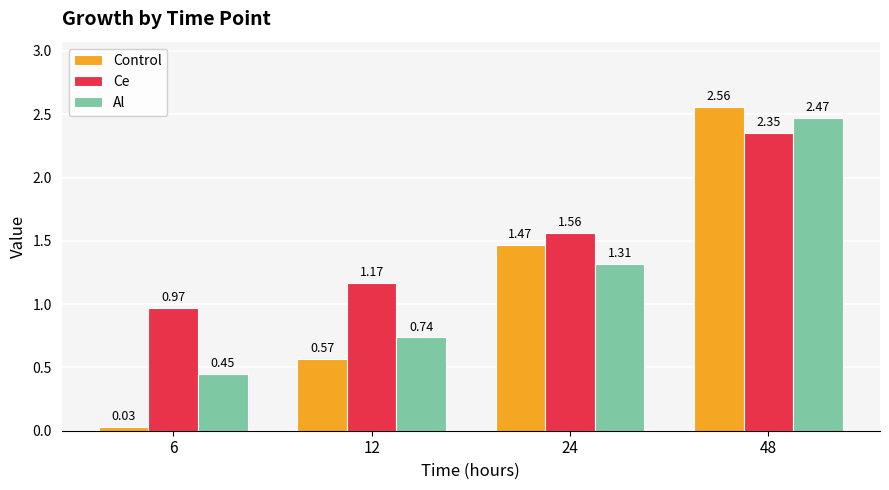

Which series has the largest total across all categories?

Ce